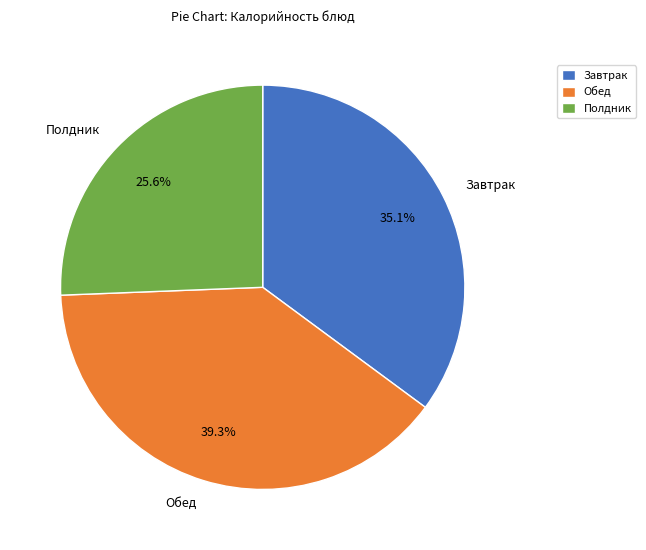

What percentage is NOT represented by Обед?

60.7%